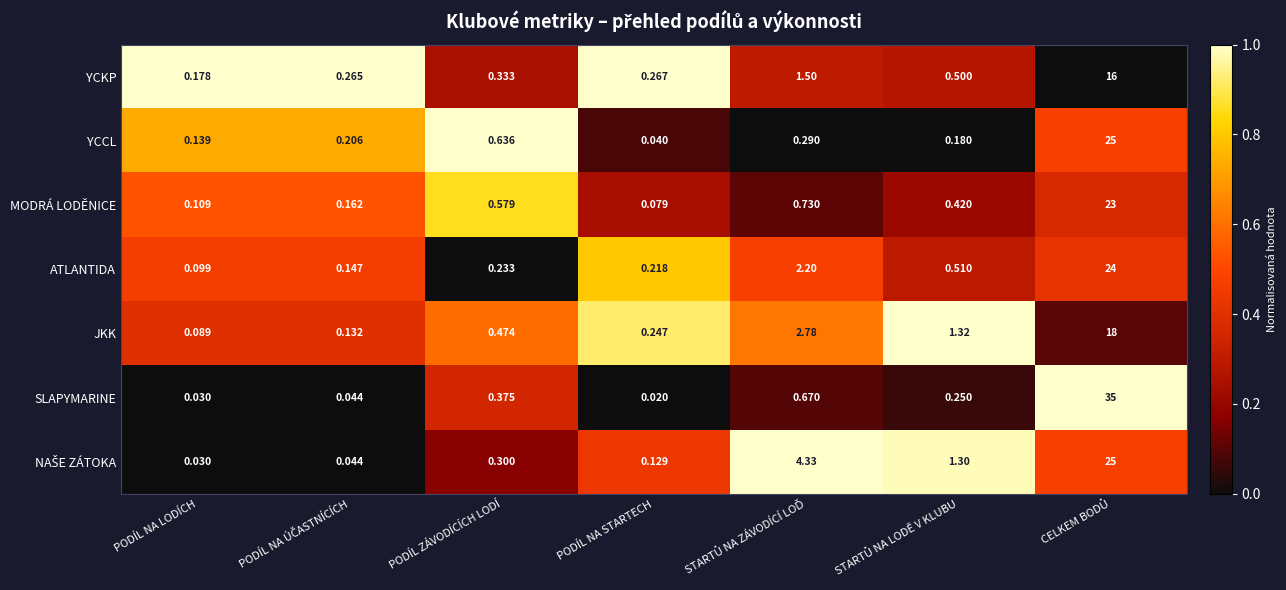

Which label corresponds to the smallest value in the chart?

PODÍL NA STARTECH